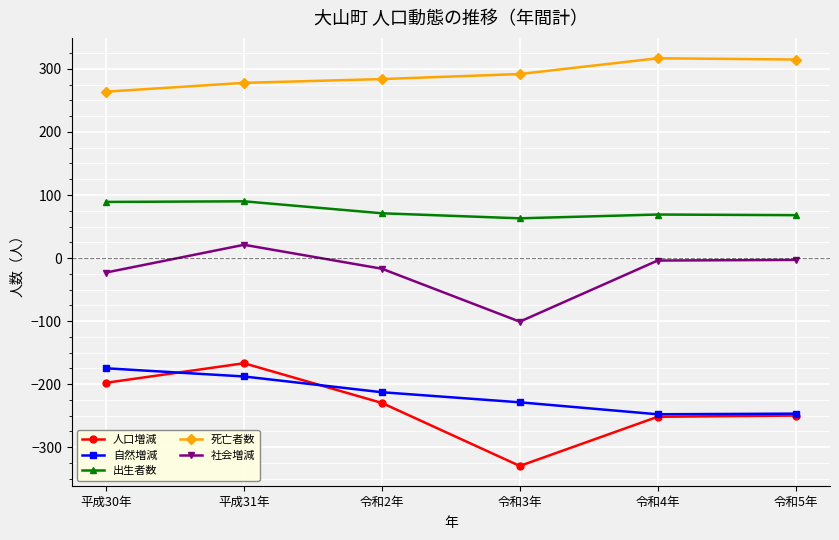

Which series has the largest range (max minus min)?

人口増減